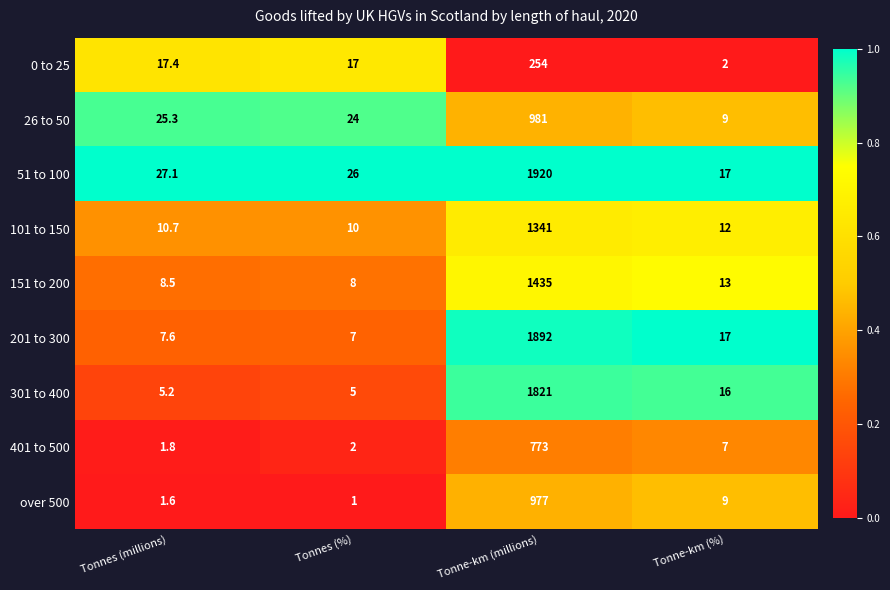

What is the lowest value of the over 500 series?

1.0